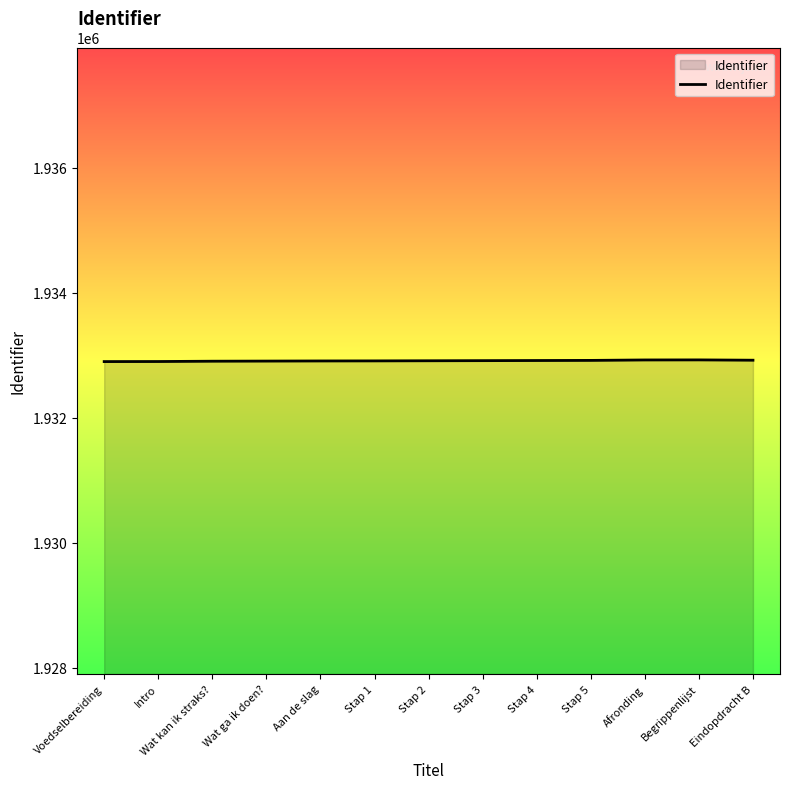

The value at Begrippenlijst is 1932924. True or false?

True